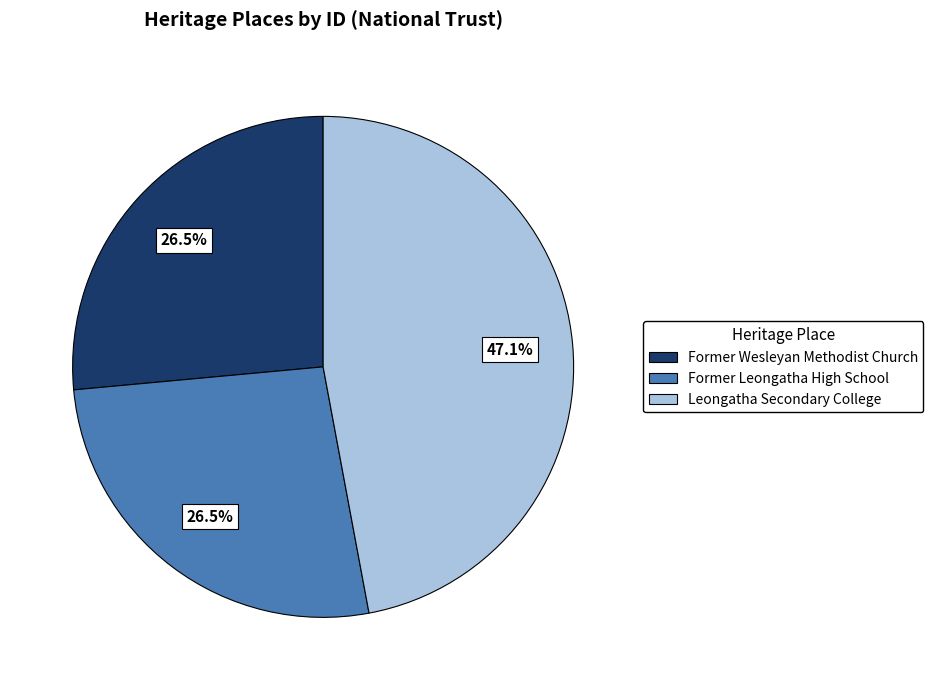

What is the ratio of the value at Leongatha Secondary College to the value at Former Wesleyan Methodist Church?

1.8